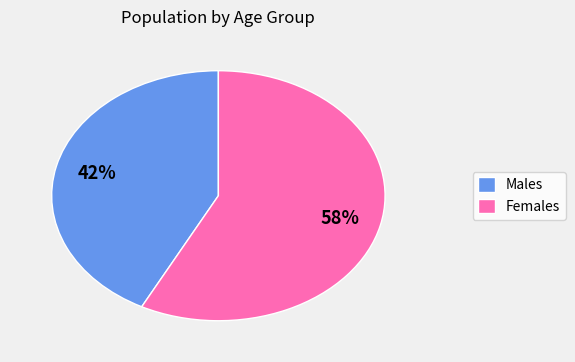

What is the ratio of the value at Females to the value at Males?

1.4